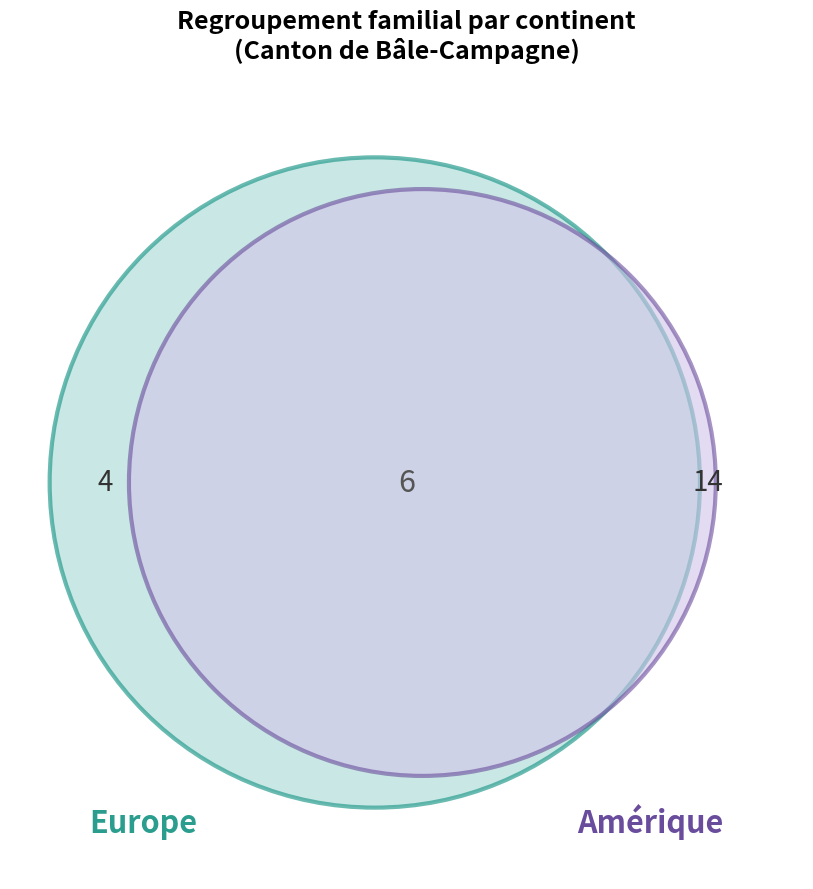

Does any single category account for the majority?

Yes